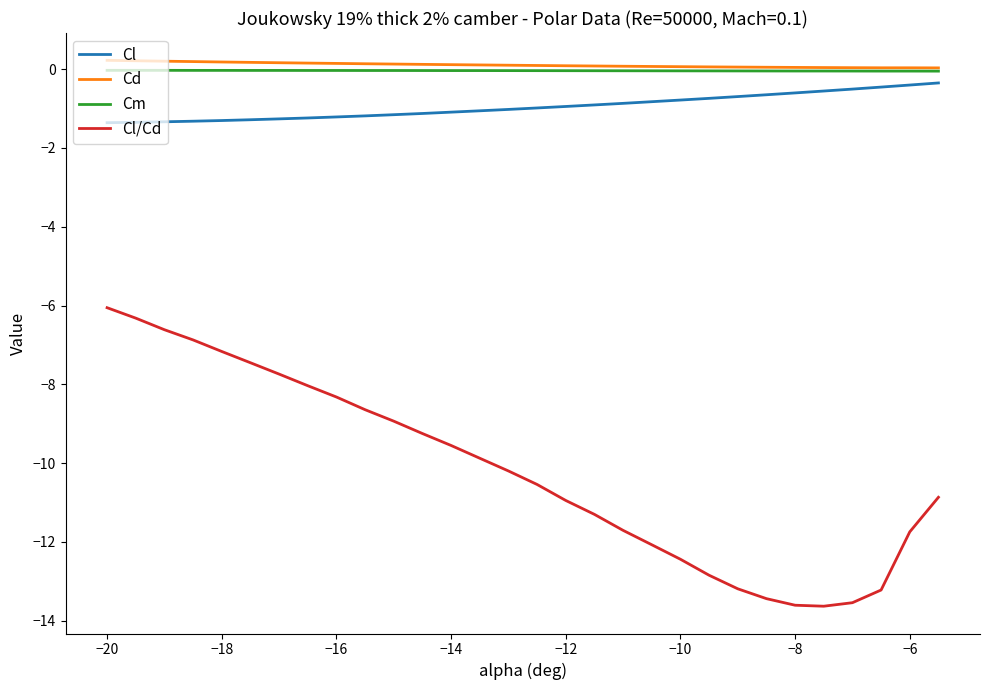

Count the number of data series in this chart.

4